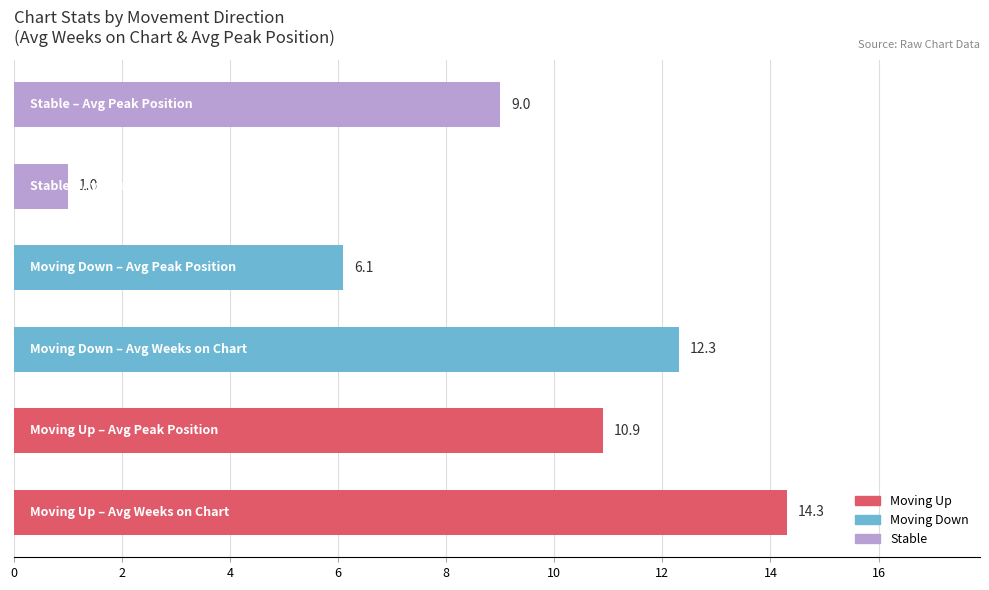

Reading bottom to top, transcribe all the data shown in this chart.

14.3	10.9	12.3	6.1	1.0	9.0